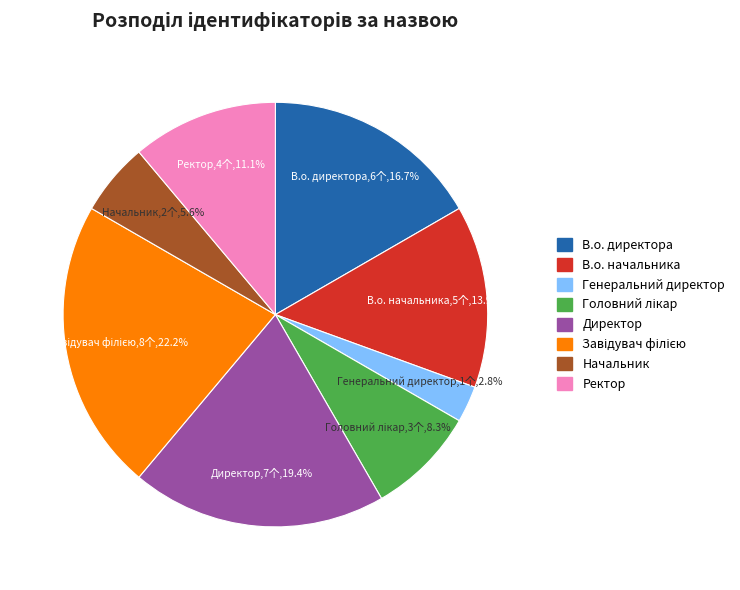

Is it true that Директор is 8% of the pie?

False